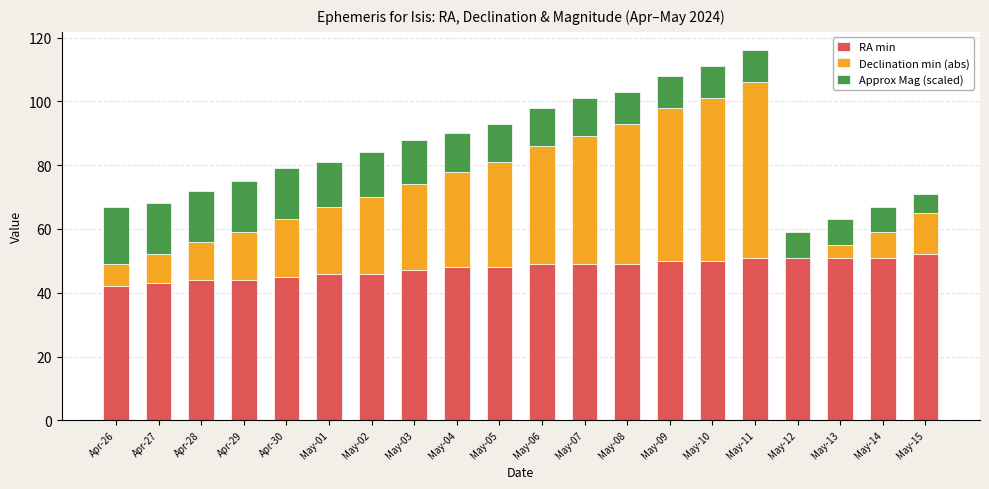

The value of RA min at May-07 is 64.6. True or false?

False